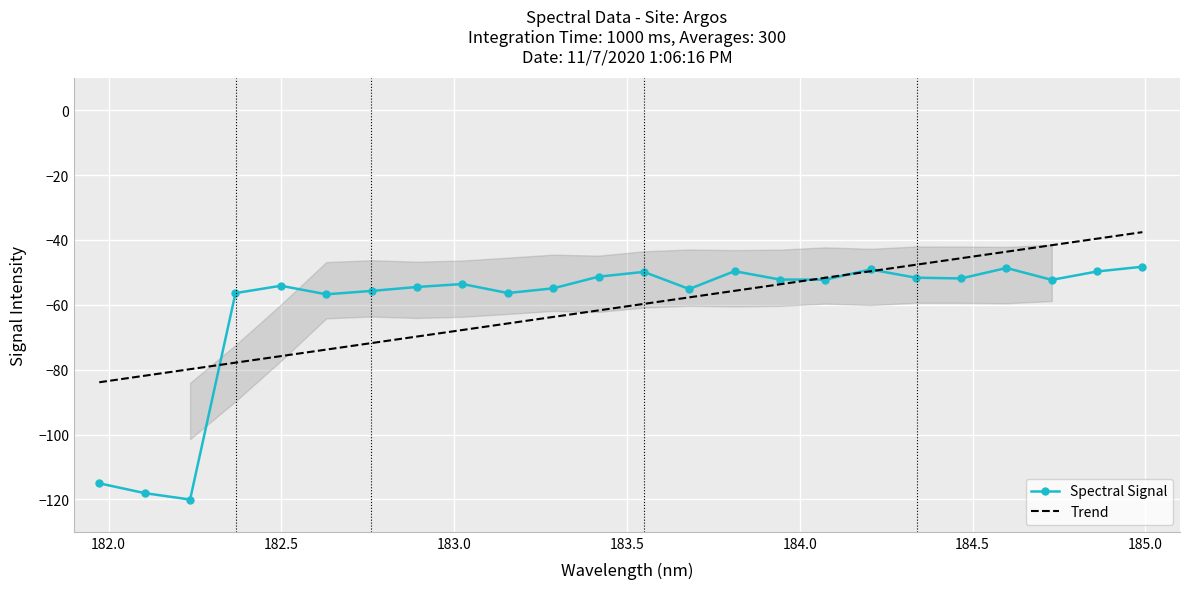

What is the lowest value of the Trend series?

-83.9